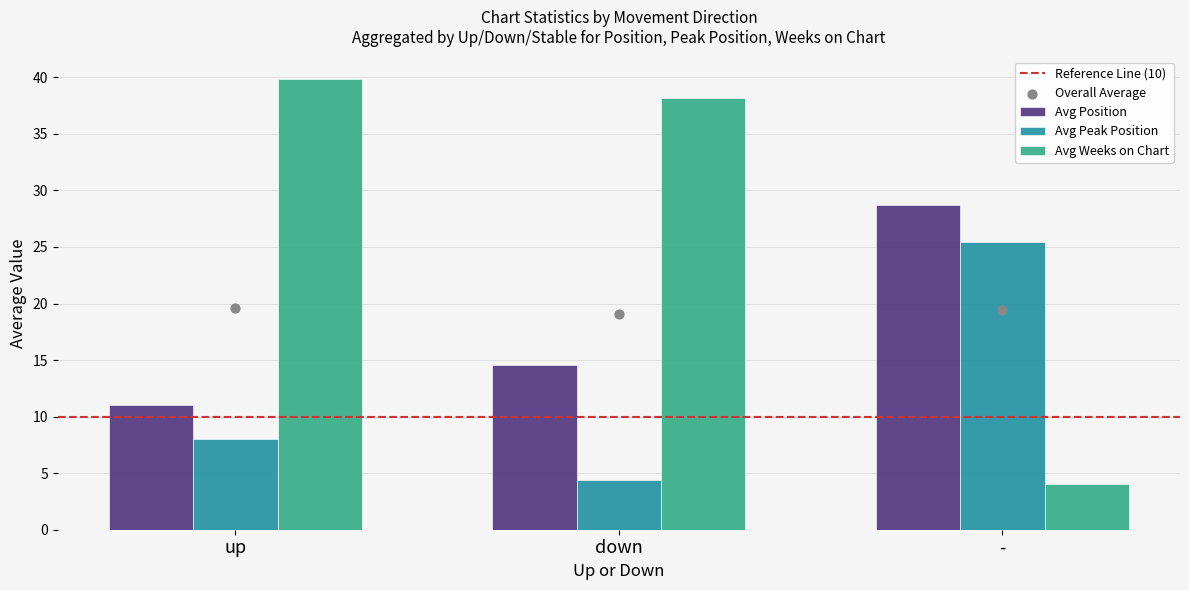

At which category is the sum across all series the highest?

up